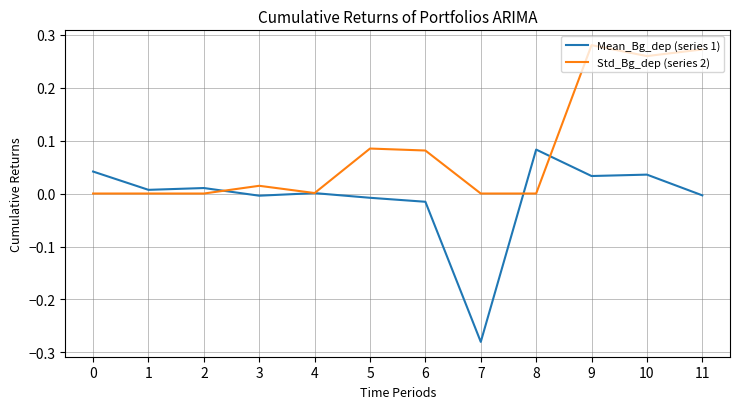

The value of Std_Bg_dep (series 2) at 9 is 0.4. True or false?

False